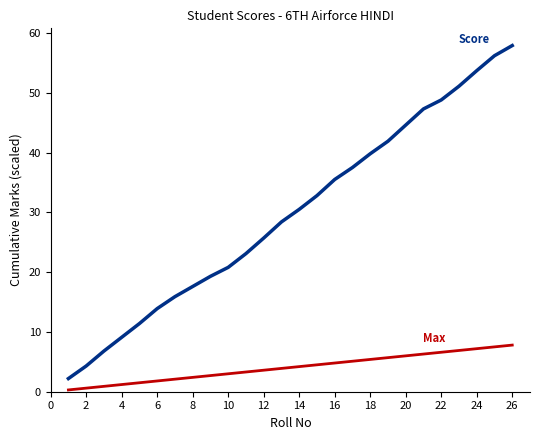

Reading right to left, transcribe all the data shown in this chart.

Score: 57.9	56.2	53.7	51.1	48.8	47.3	44.6	41.9	39.8	37.5	35.5	32.8	30.5	28.4	25.7	23.1	20.8	19.3	17.6	15.9	13.9	11.4	9.1	6.8	4.3	2.2
Max: 7.8	7.5	7.2	6.9	6.6	6.3	6.0	5.7	5.4	5.1	4.8	4.5	4.2	3.9	3.6	3.3	3.0	2.7	2.4	2.1	1.8	1.5	1.2	0.9	0.6	0.3